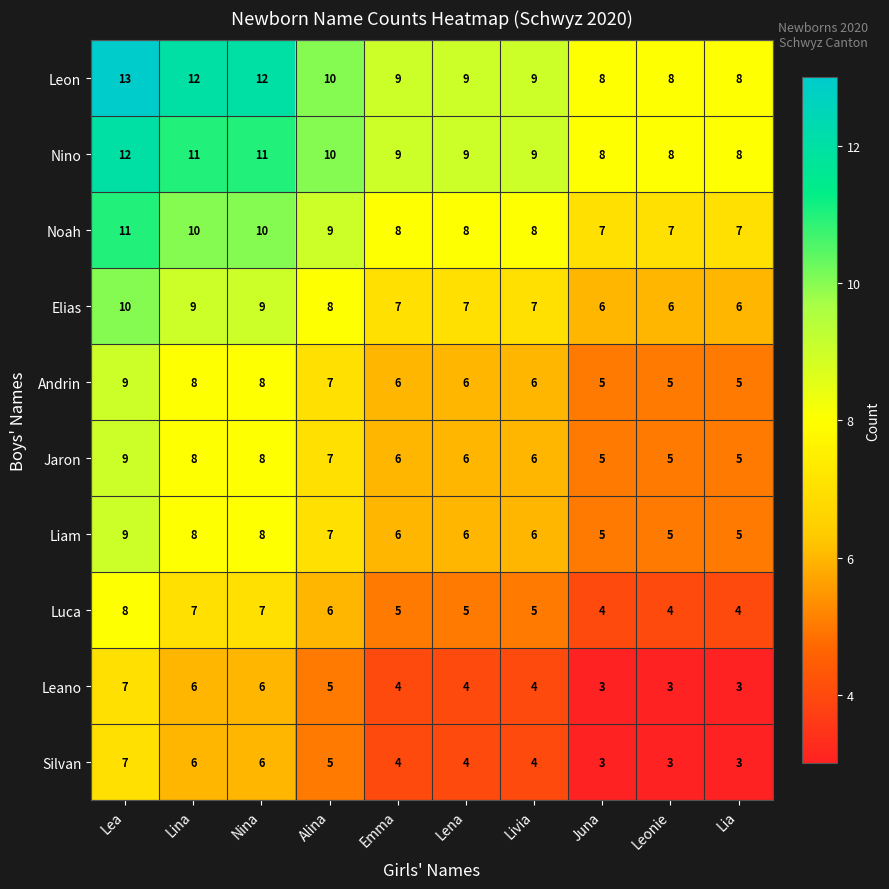

What is the sum of all Leon values?

98